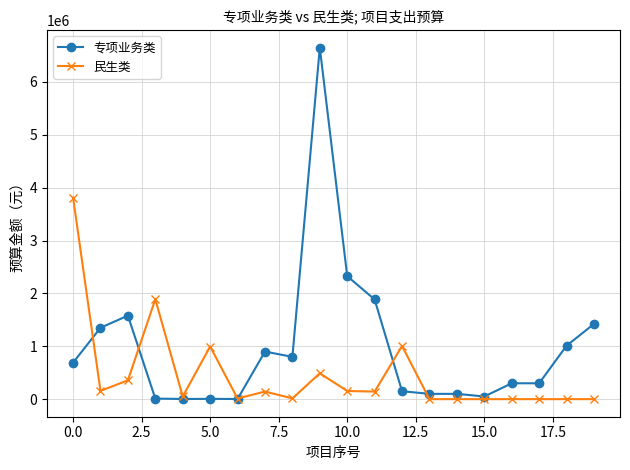

Which series has the widest spread of values?

专项业务类